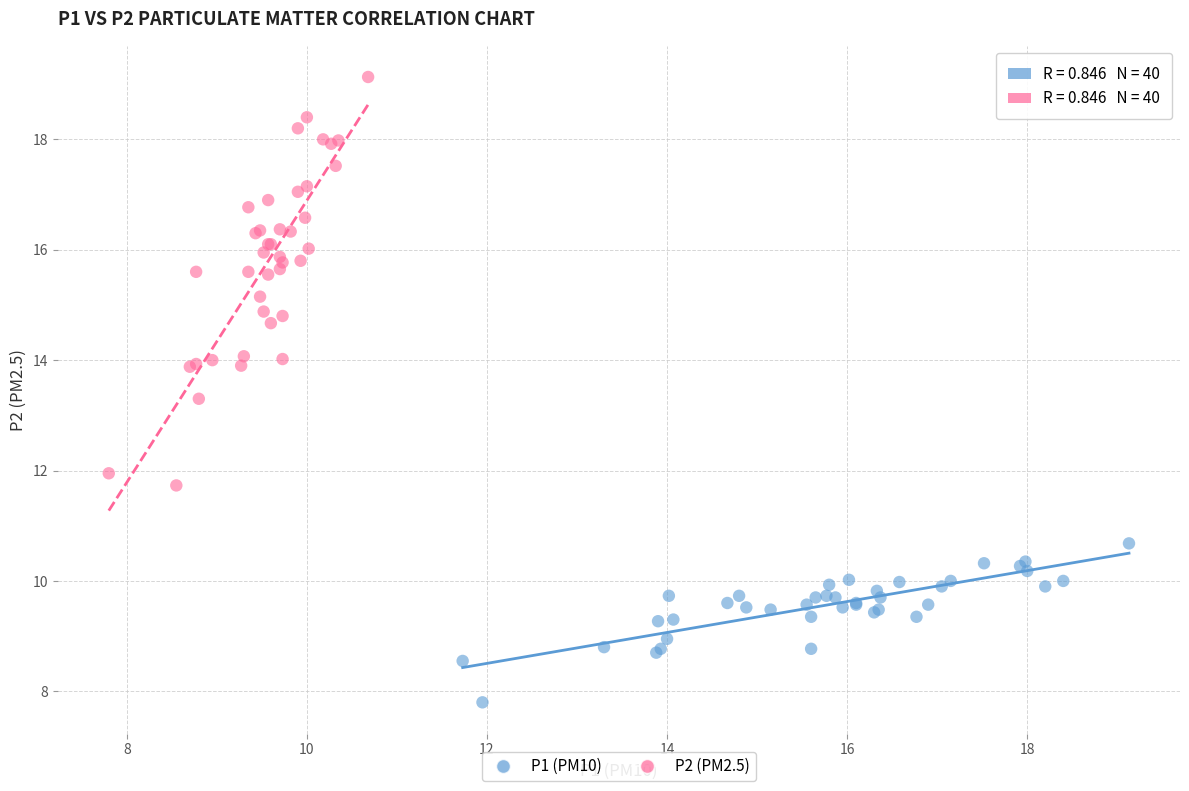

What are all the series names shown in the legend?

P1 (PM10), P2 (PM2.5)